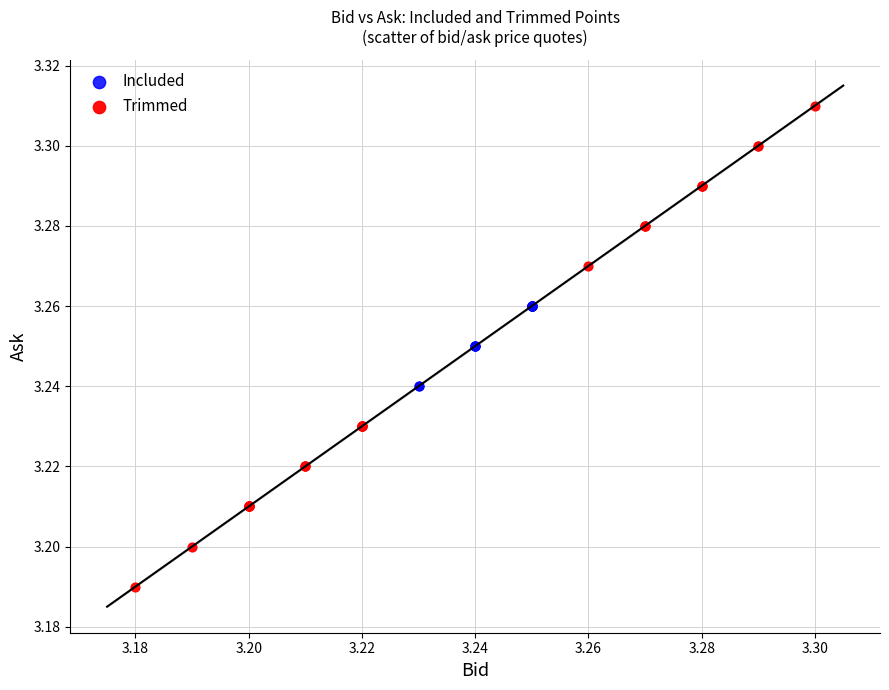

Which series reaches the maximum Y coordinate?

Trimmed